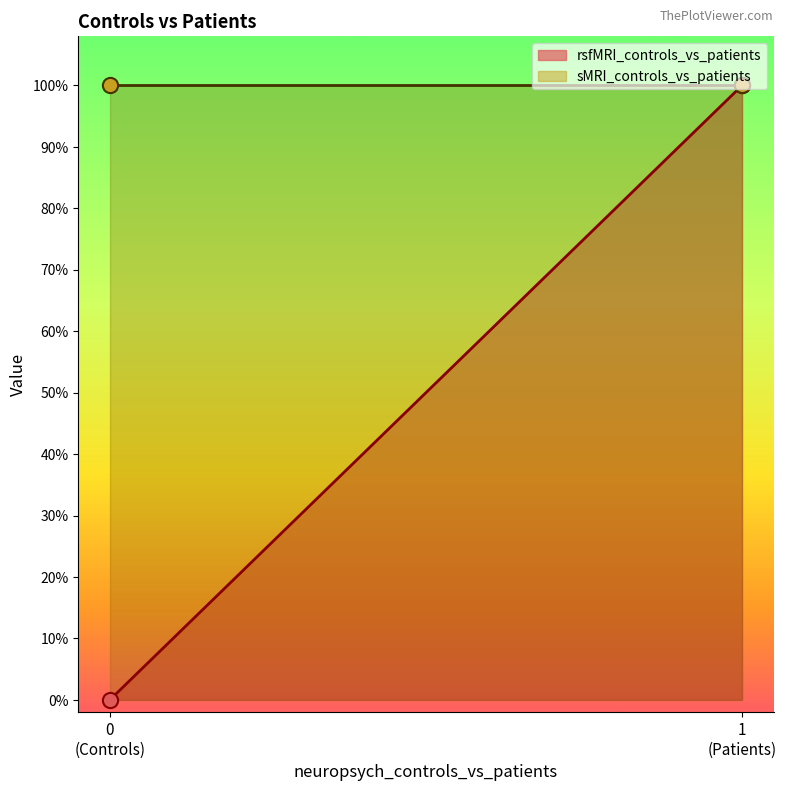

Is the value of rsfMRI_controls_vs_patients at 0 greater than the value of sMRI_controls_vs_patients at 0?

No